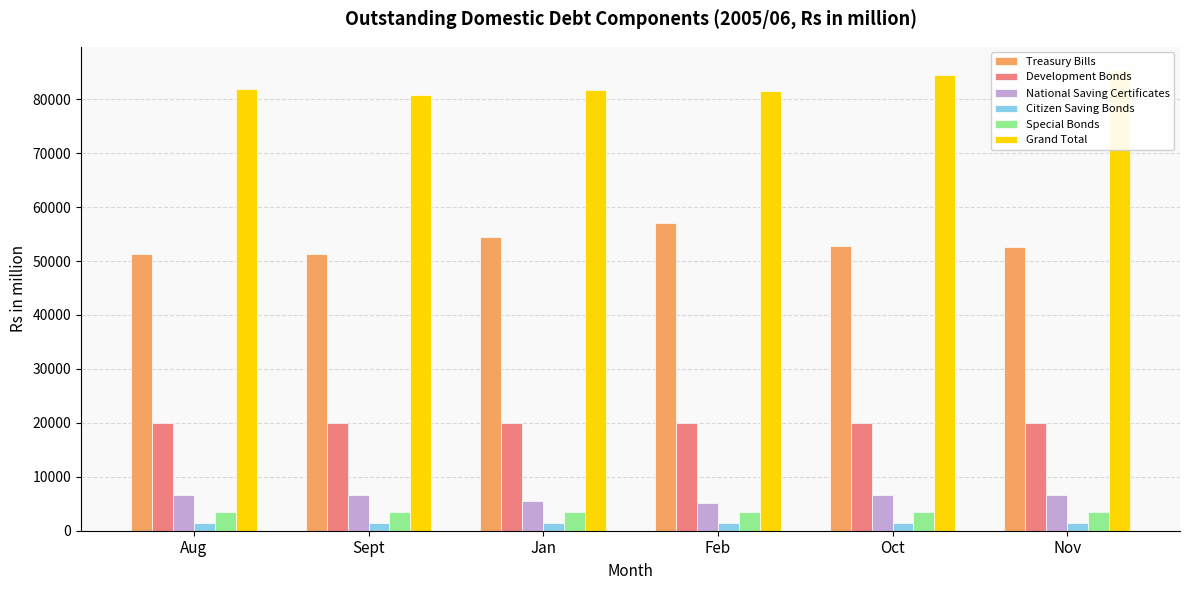

What is the value of the Grand Total bar at the 1st from the left?

81835.7